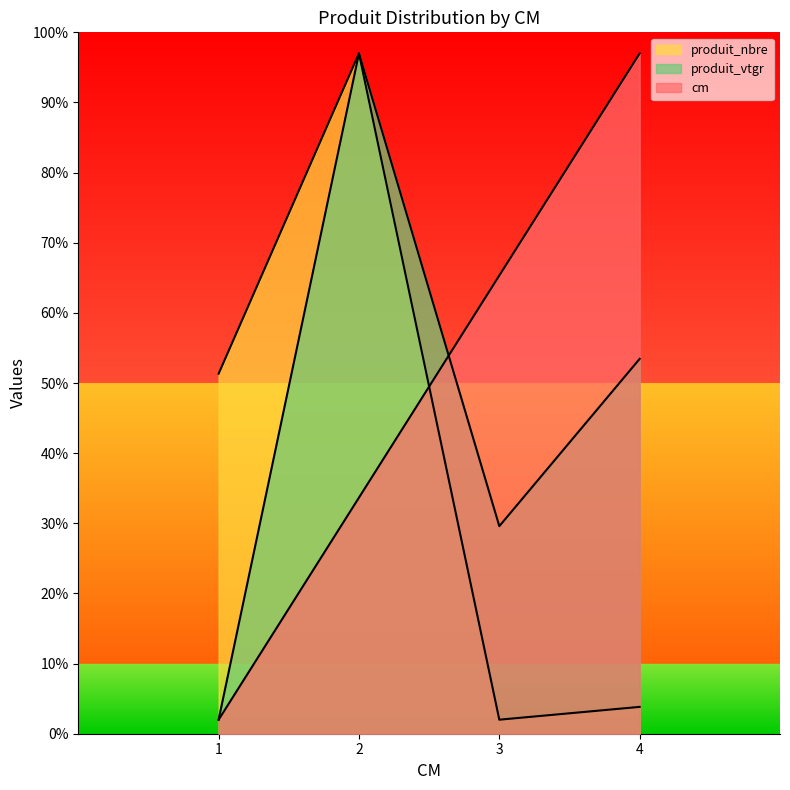

Reading right to left, list all the values displayed in this chart.

cm: 4=97.0	3=65.3	2=33.7	1=2.0
produit_nbre: 4=3.8	3=2.0	2=97.0	1=51.3
produit_vtgr: 4=53.4	3=29.6	2=97.0	1=2.0